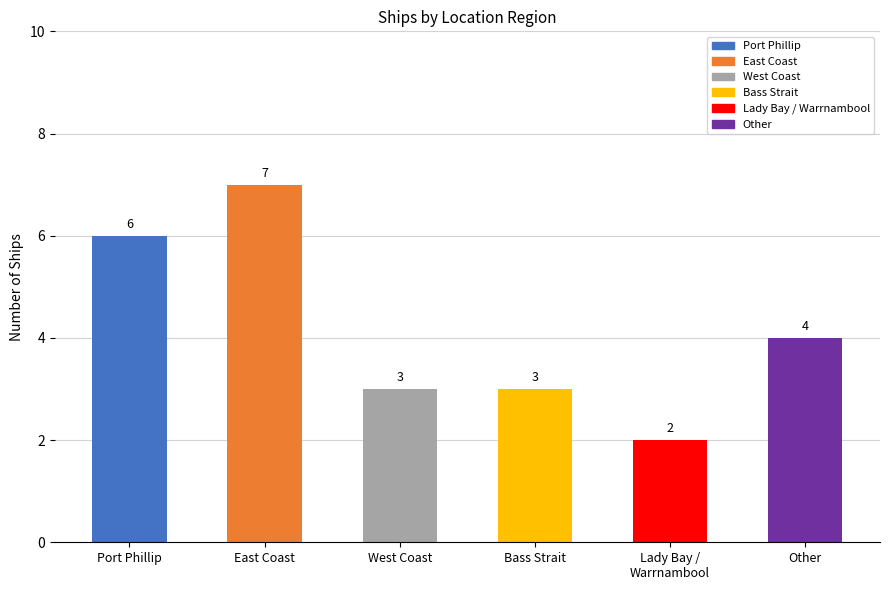

What is the sum of all values?

25